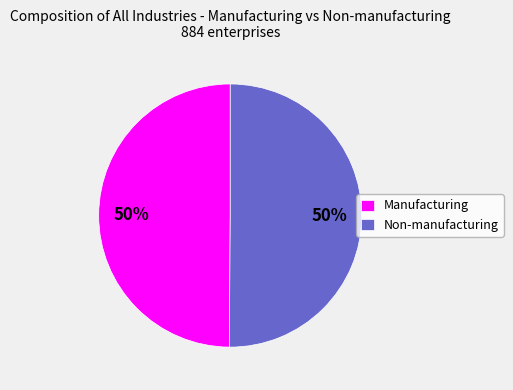

True or false: Non-manufacturing accounts for 50% of the total.

True